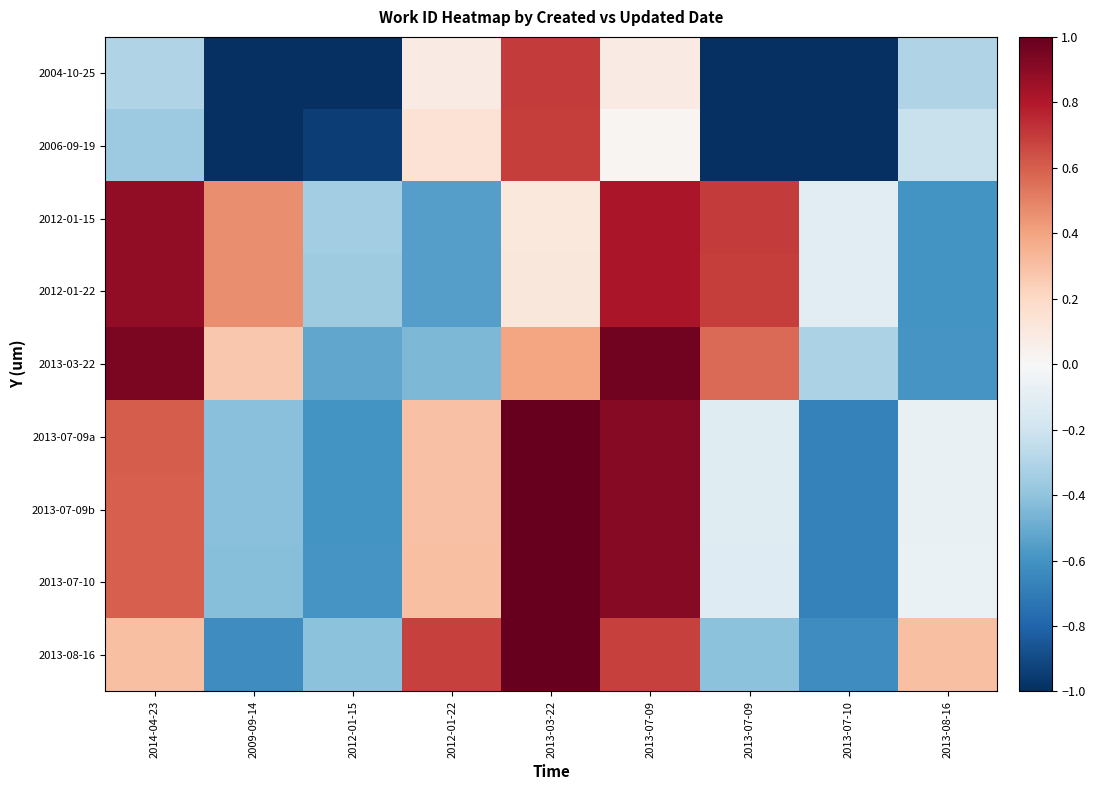

Reading left to right, extract all data points from this chart.

2004-10-25: 2014-04-23=-0.3	2009-09-14=-1.2	2012-01-15=-1.0	2012-01-22=0.1	2013-03-22=0.7	2013-07-09=0.1	2013-07-09=-1.0	2013-07-10=-1.2	2013-08-16=-0.3
2006-09-19: 2014-04-23=-0.4	2009-09-14=-1.2	2012-01-15=-0.9	2012-01-22=0.1	2013-03-22=0.7	2013-07-09=0.0	2013-07-09=-1.0	2013-07-10=-1.2	2013-08-16=-0.2
2012-01-15: 2014-04-23=0.9	2009-09-14=0.5	2012-01-15=-0.4	2012-01-22=-0.6	2013-03-22=0.1	2013-07-09=0.8	2013-07-09=0.7	2013-07-10=-0.1	2013-08-16=-0.6
2012-01-22: 2014-04-23=0.9	2009-09-14=0.5	2012-01-15=-0.4	2012-01-22=-0.6	2013-03-22=0.1	2013-07-09=0.8	2013-07-09=0.7	2013-07-10=-0.1	2013-08-16=-0.6
2013-03-22: 2014-04-23=0.9	2009-09-14=0.3	2012-01-15=-0.5	2012-01-22=-0.4	2013-03-22=0.4	2013-07-09=1.0	2013-07-09=0.6	2013-07-10=-0.3	2013-08-16=-0.6
2013-07-09a: 2014-04-23=0.6	2009-09-14=-0.4	2012-01-15=-0.6	2012-01-22=0.3	2013-03-22=1.1	2013-07-09=0.9	2013-07-09=-0.1	2013-07-10=-0.7	2013-08-16=-0.1
2013-07-09b: 2014-04-23=0.6	2009-09-14=-0.4	2012-01-15=-0.6	2012-01-22=0.3	2013-03-22=1.1	2013-07-09=0.9	2013-07-09=-0.1	2013-07-10=-0.7	2013-08-16=-0.1
2013-07-10: 2014-04-23=0.6	2009-09-14=-0.4	2012-01-15=-0.6	2012-01-22=0.3	2013-03-22=1.2	2013-07-09=0.9	2013-07-09=-0.1	2013-07-10=-0.7	2013-08-16=-0.1
2013-08-16: 2014-04-23=0.3	2009-09-14=-0.6	2012-01-15=-0.4	2012-01-22=0.7	2013-03-22=1.3	2013-07-09=0.7	2013-07-09=-0.4	2013-07-10=-0.6	2013-08-16=0.3